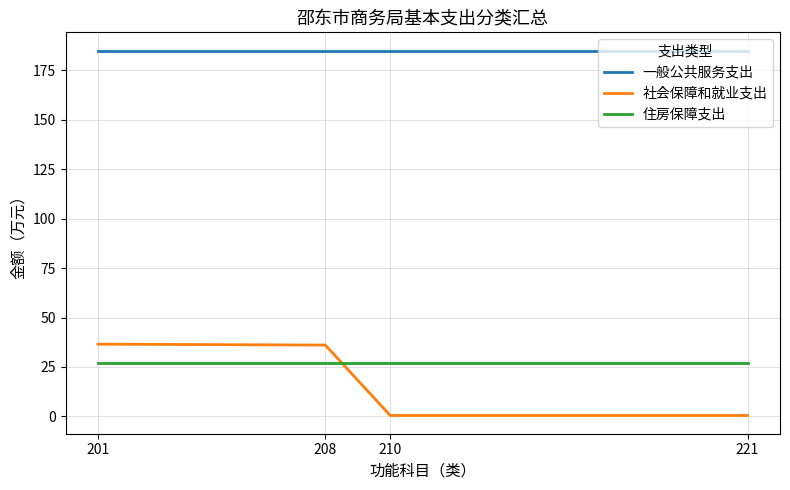

True or false: 社会保障和就业支出 and 一般公共服务支出 intersect in this chart.

False